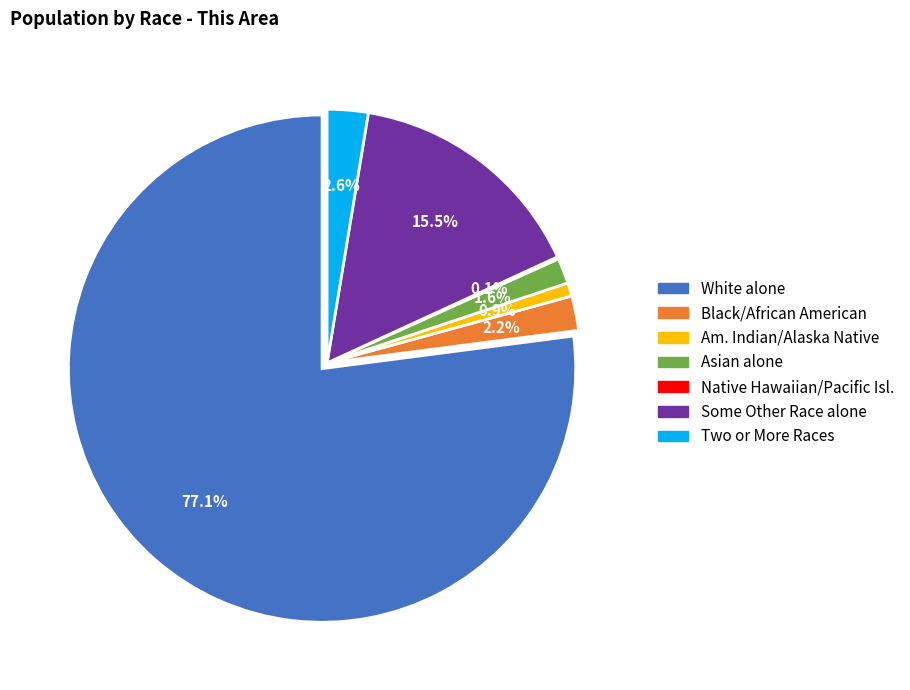

Count the number of slices in the pie.

7